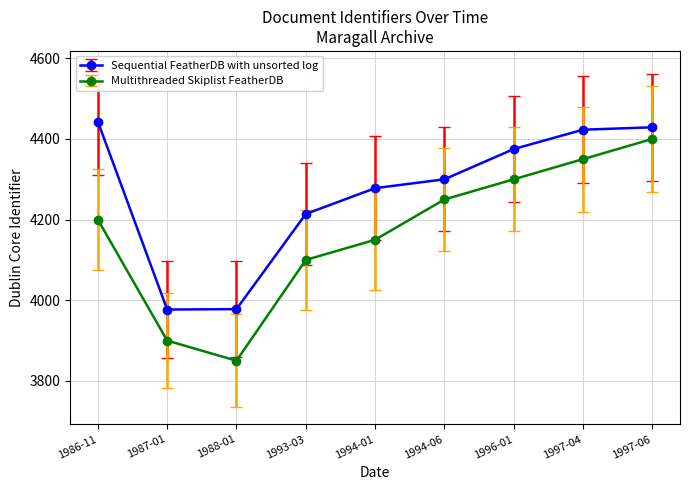

What is the value of the Sequential FeatherDB with unsorted log point at the 1st from the left?

4443